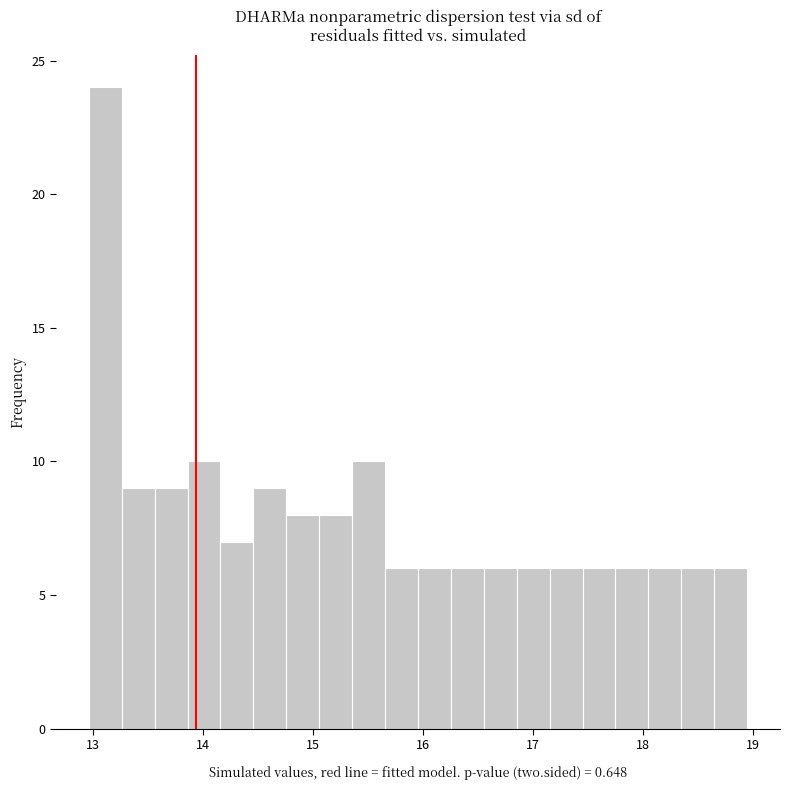

Around what value on the x-axis is the tallest bar? Give the approximate position of its centre, as read against the axis.

13.1